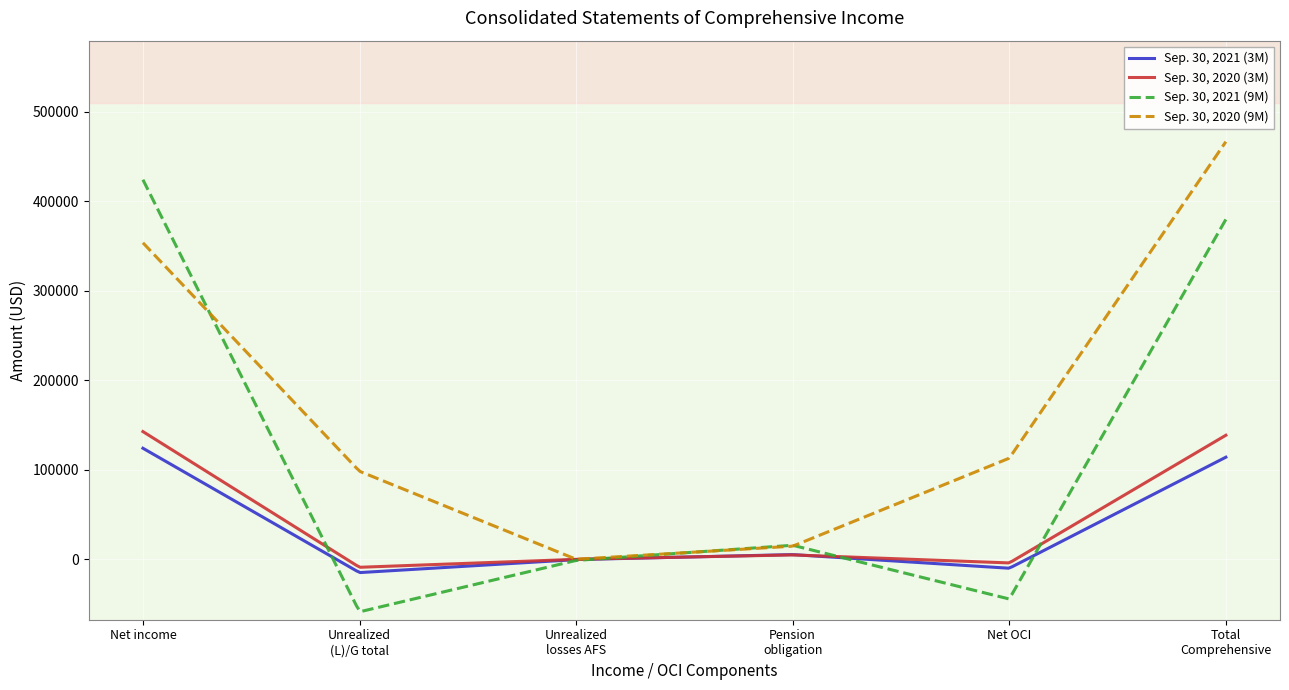

Which series has the largest total across all categories?

Sep. 30, 2020 (9M)